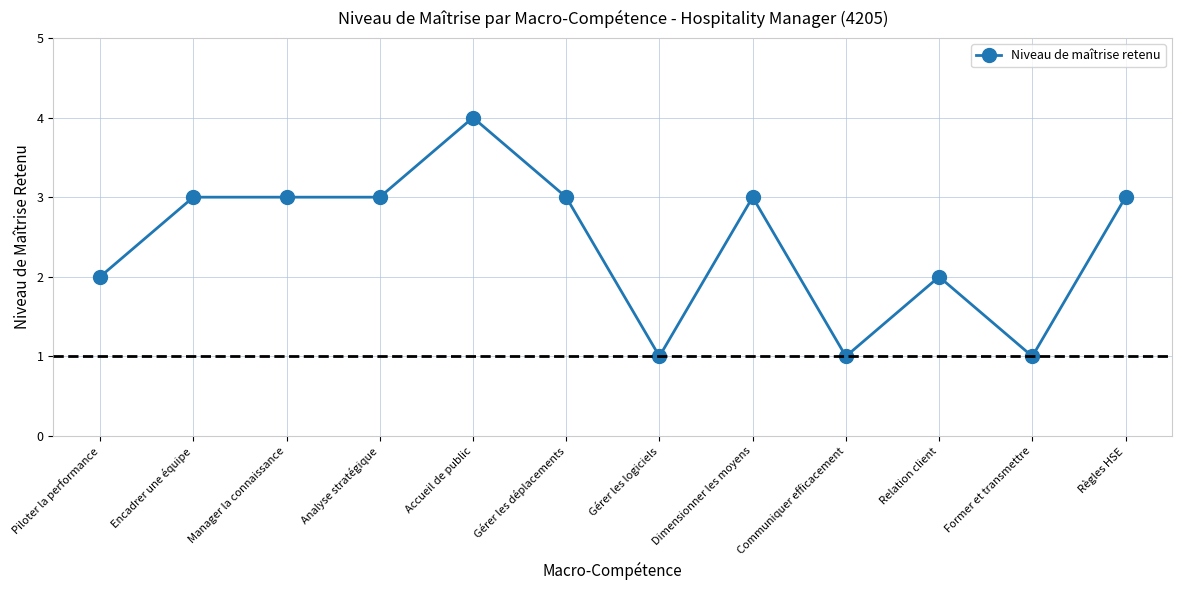

At which category does the chart reach its peak across all series?

Accueil de public